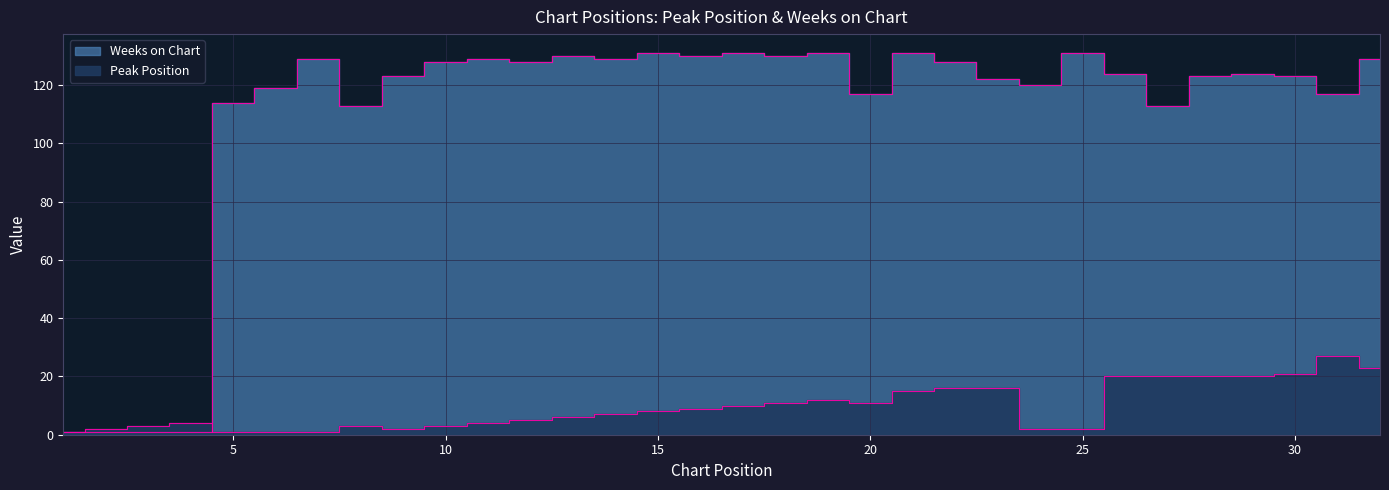

The value of Weeks on Chart at 3 is 2. True or false?

False